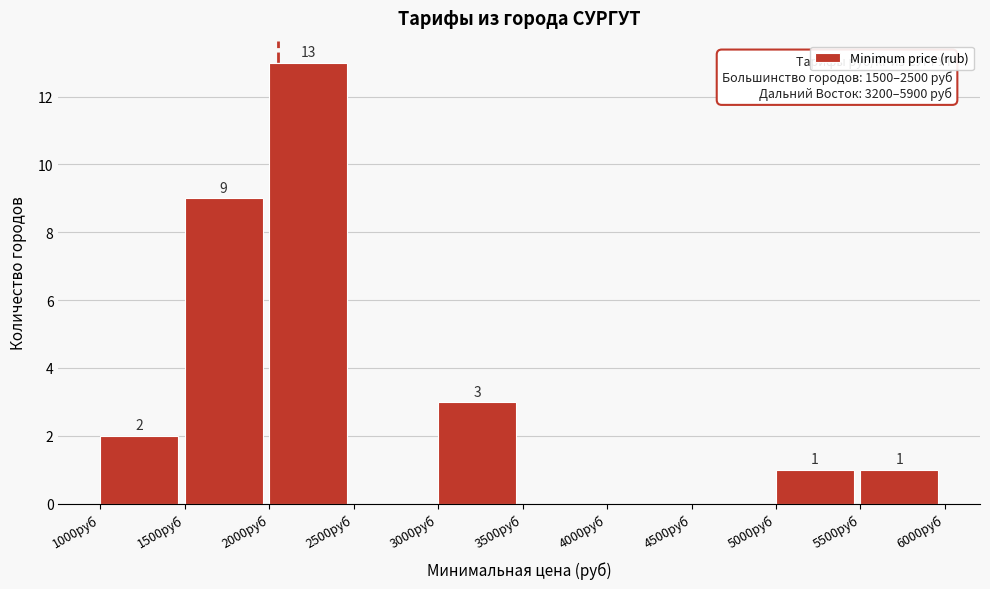

Which range on the x-axis has the tallest bar?

2000 to 2500